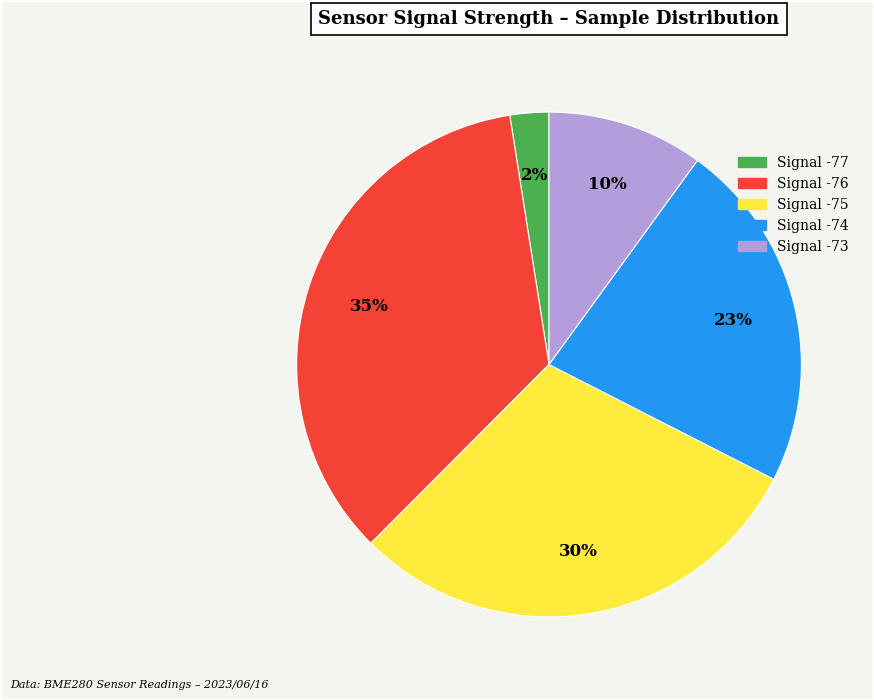

Is there any slice that represents more than half of the pie?

No